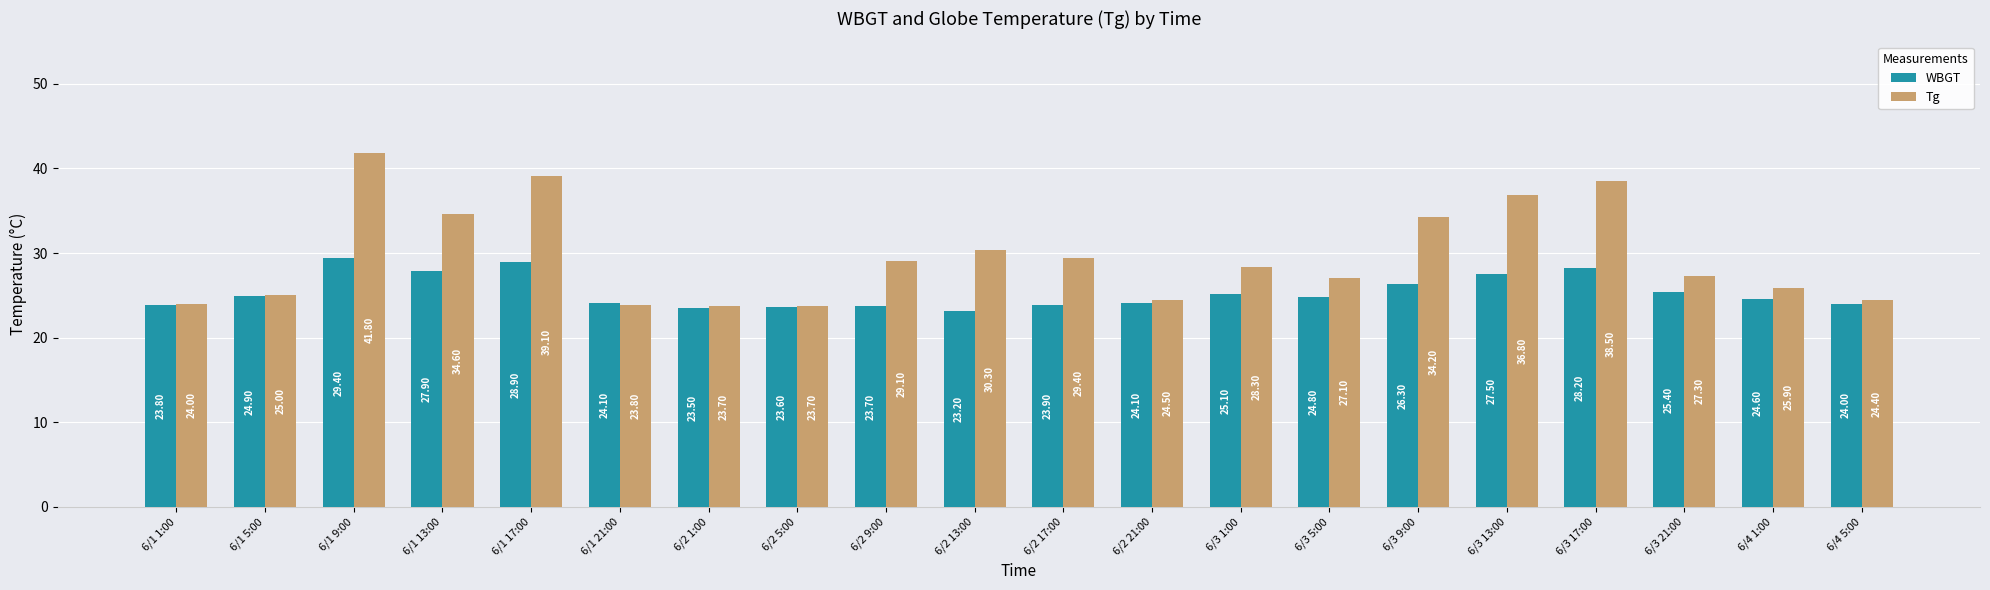

How many groups of bars are there?

20